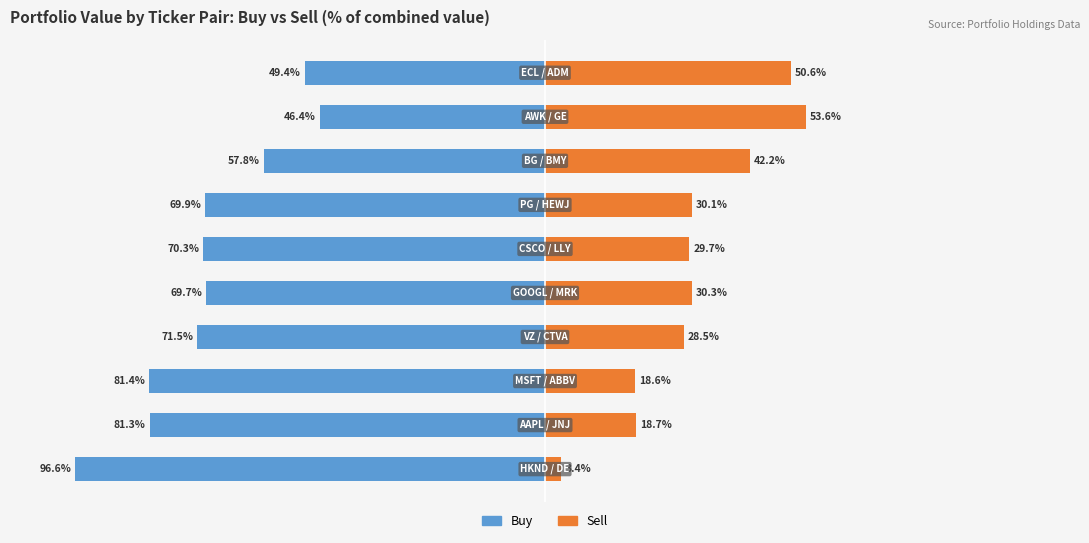

How many values in the Buy series are below -69?

7